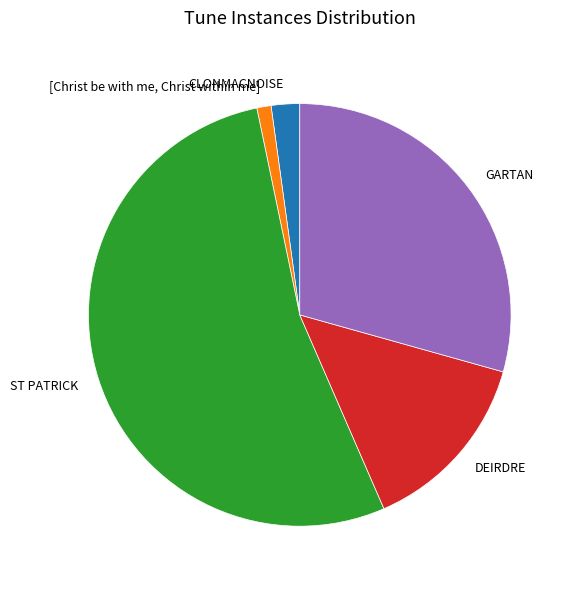

Count the number of slices in the pie.

5